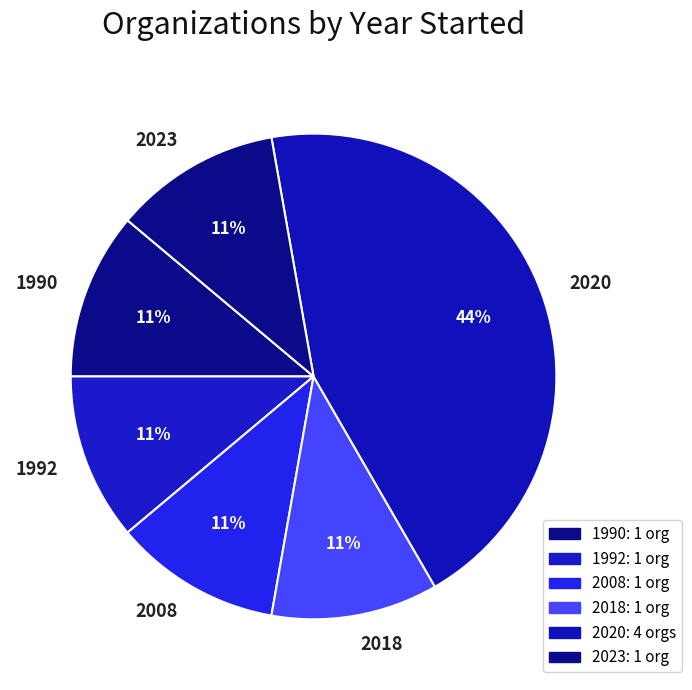

Is 2020 the majority of the pie?

No